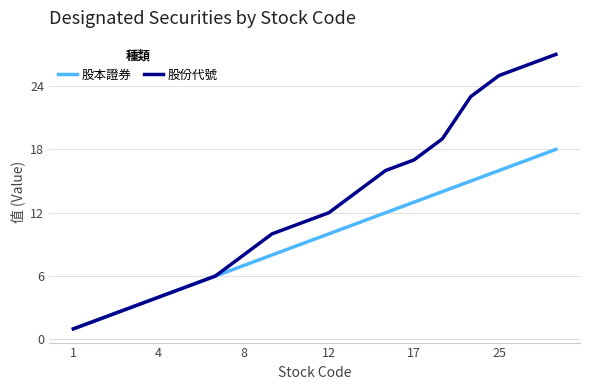

Which series has the widest spread of values?

股份代號